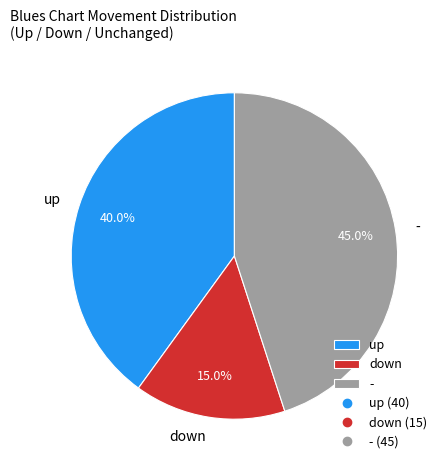

How many segments does this pie chart have?

3